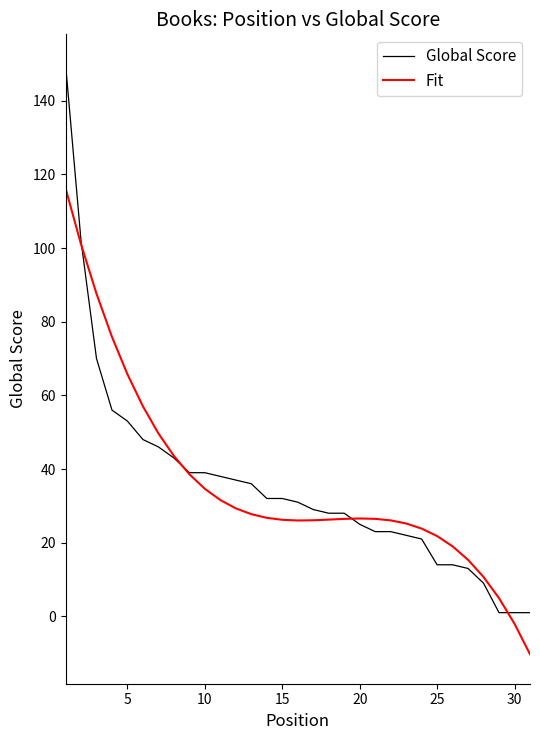

List the series in order of their peak value, lowest first.

Fit, Global Score